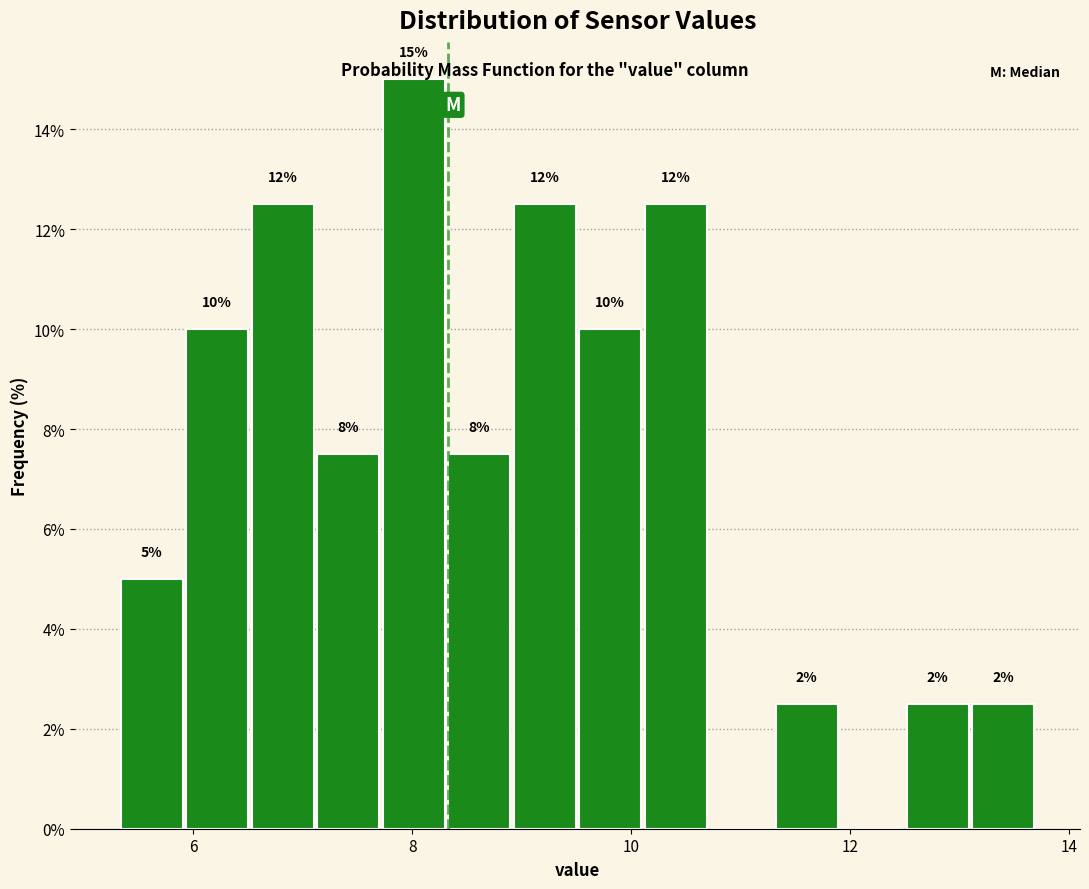

Read against the x-axis, roughly where is the centre of the tallest bar?

8.0